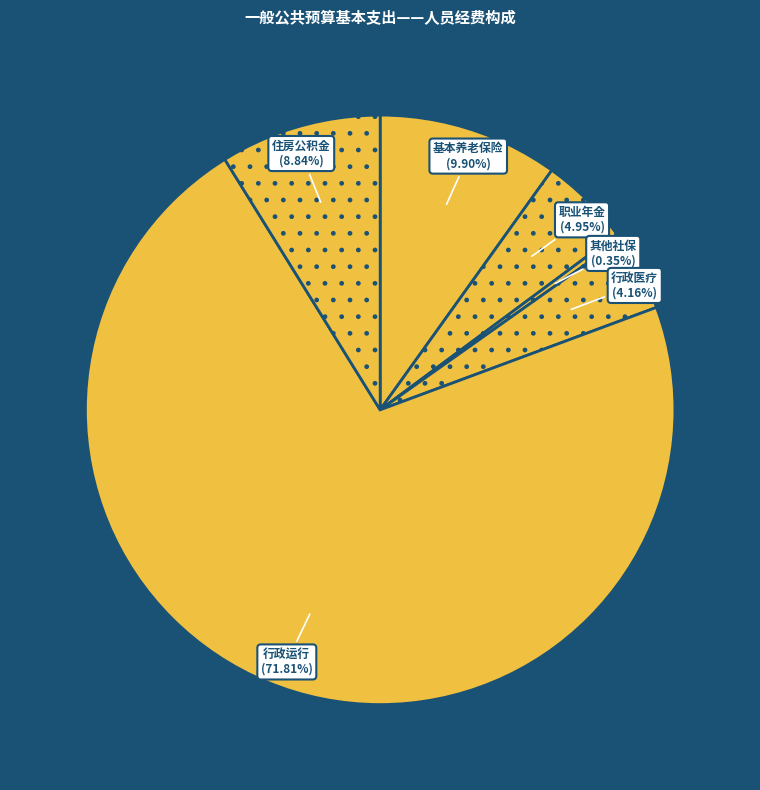

Which has a higher value, 住房公积金 or 其他社保?

住房公积金